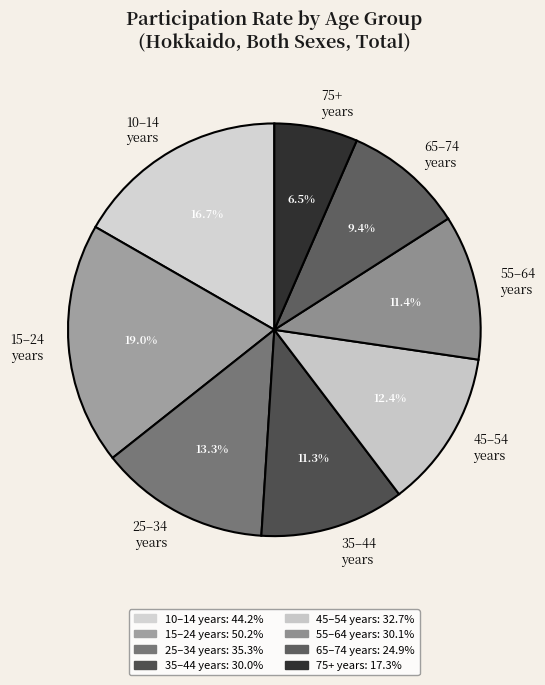

Which category has the biggest portion of the pie?

15–24 years